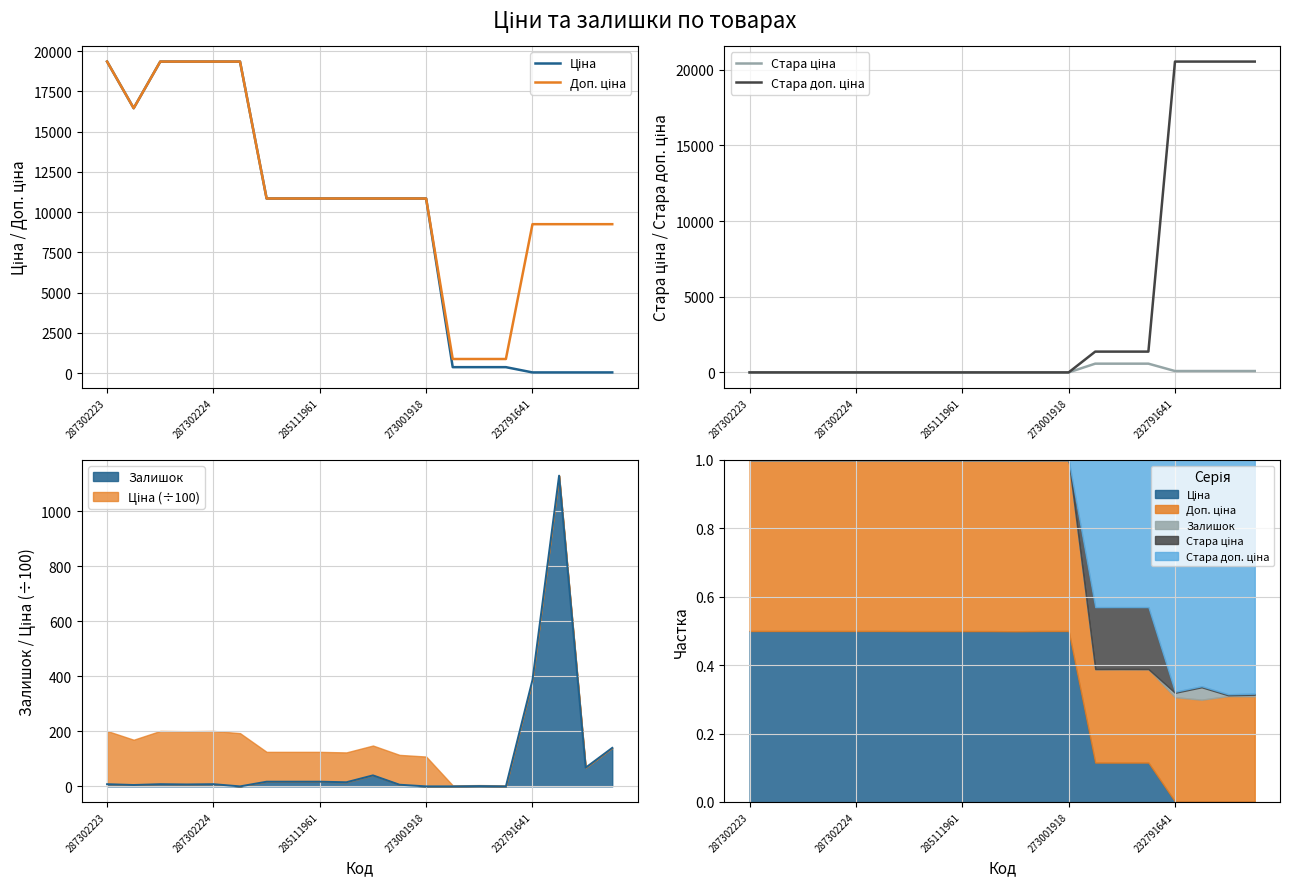

True or false: Ціна has a value of 41.1 at 19.

True